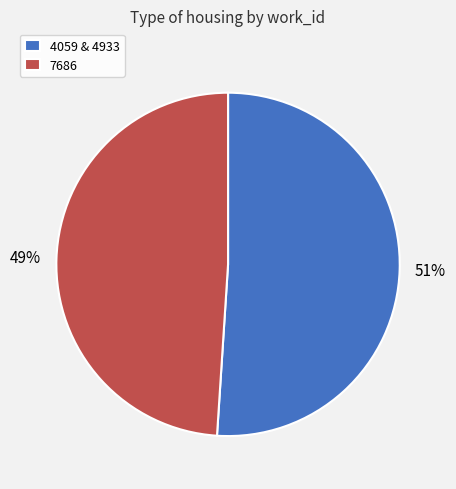

What is the smallest slice in the pie chart?

7686